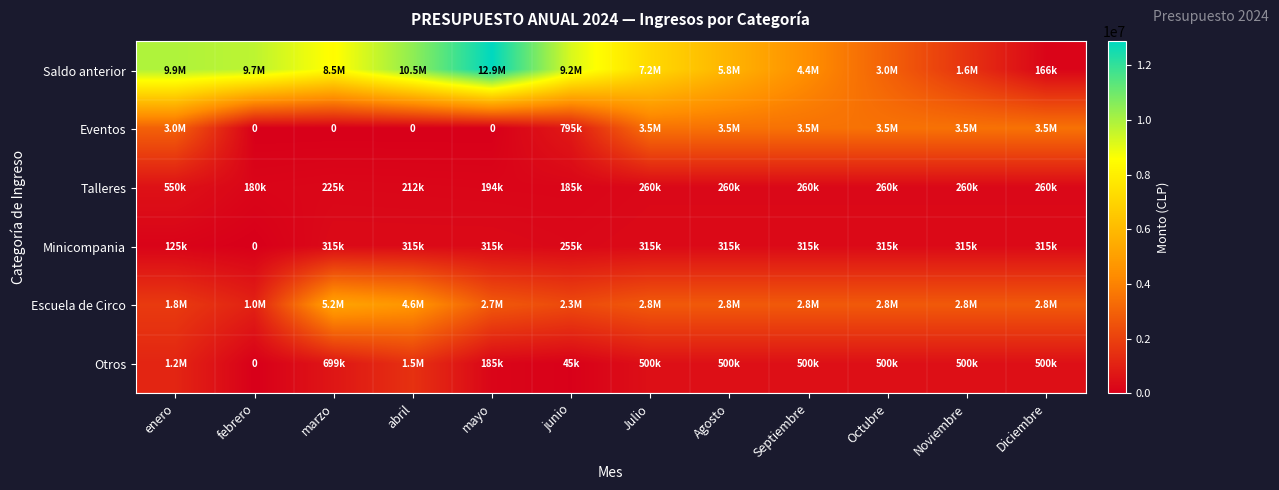

Which series has the widest spread of values?

Saldo anterior